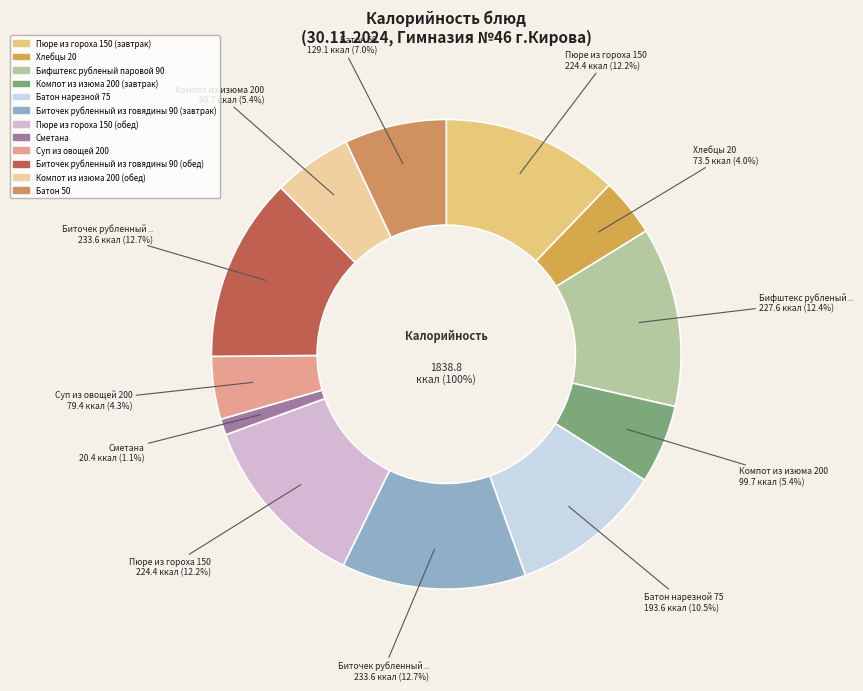

Count the number of slices in the pie.

12